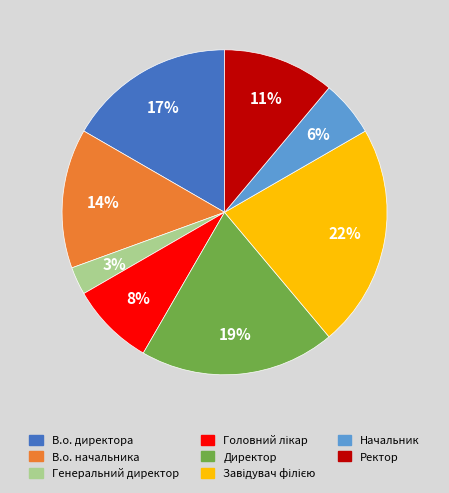

To the nearest percent, what is the difference between the В.о. начальника and Генеральний директор slice percentages?

11%